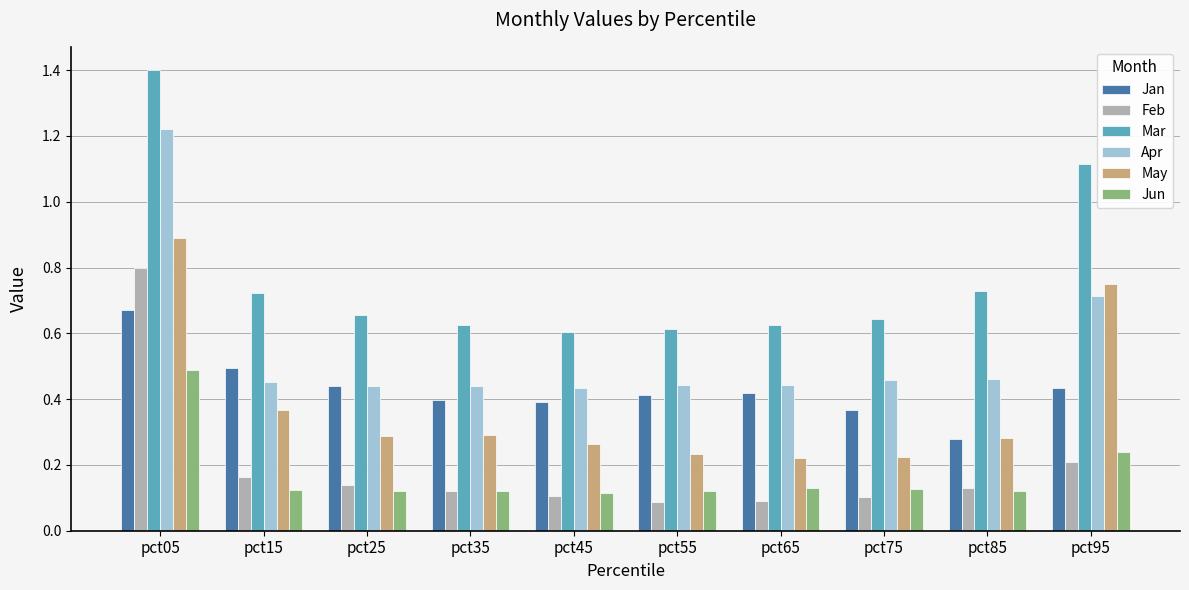

Count the May values in the range 0 to 1.

10